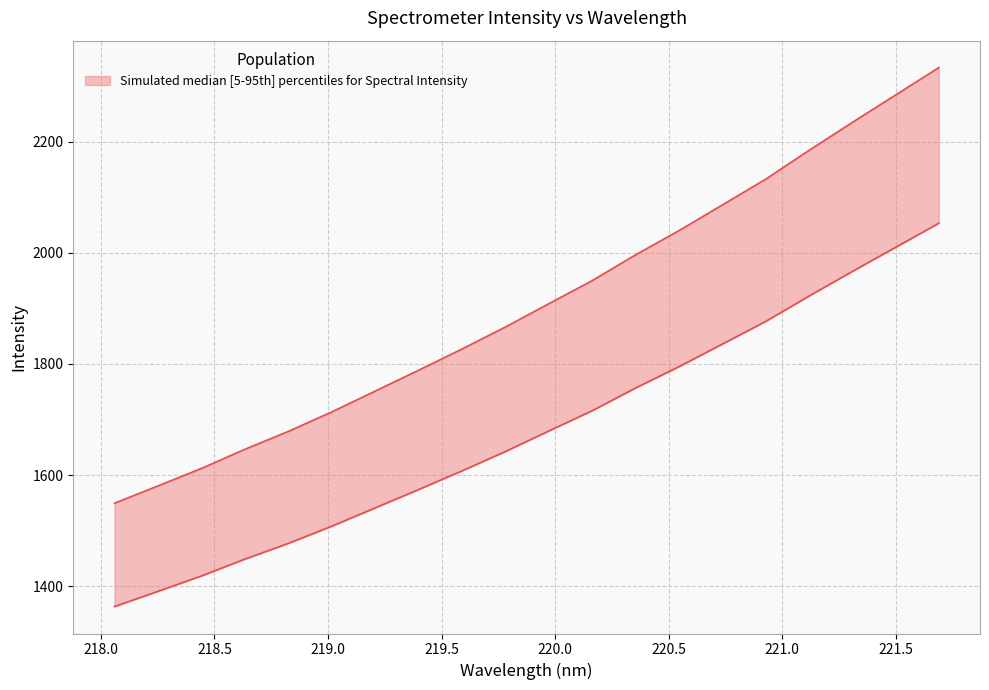

How many values are below 1908?

10